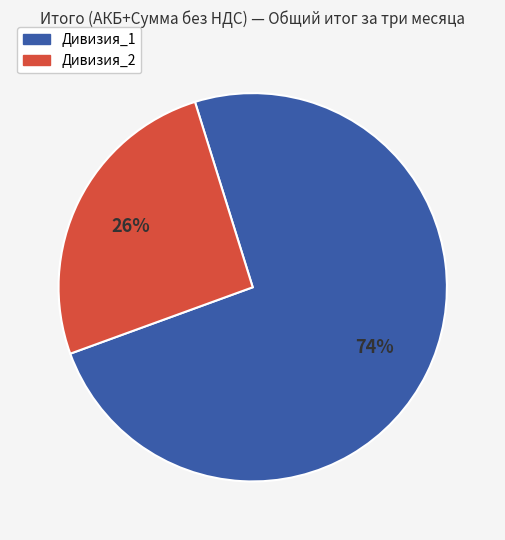

How many segments does this pie chart have?

2